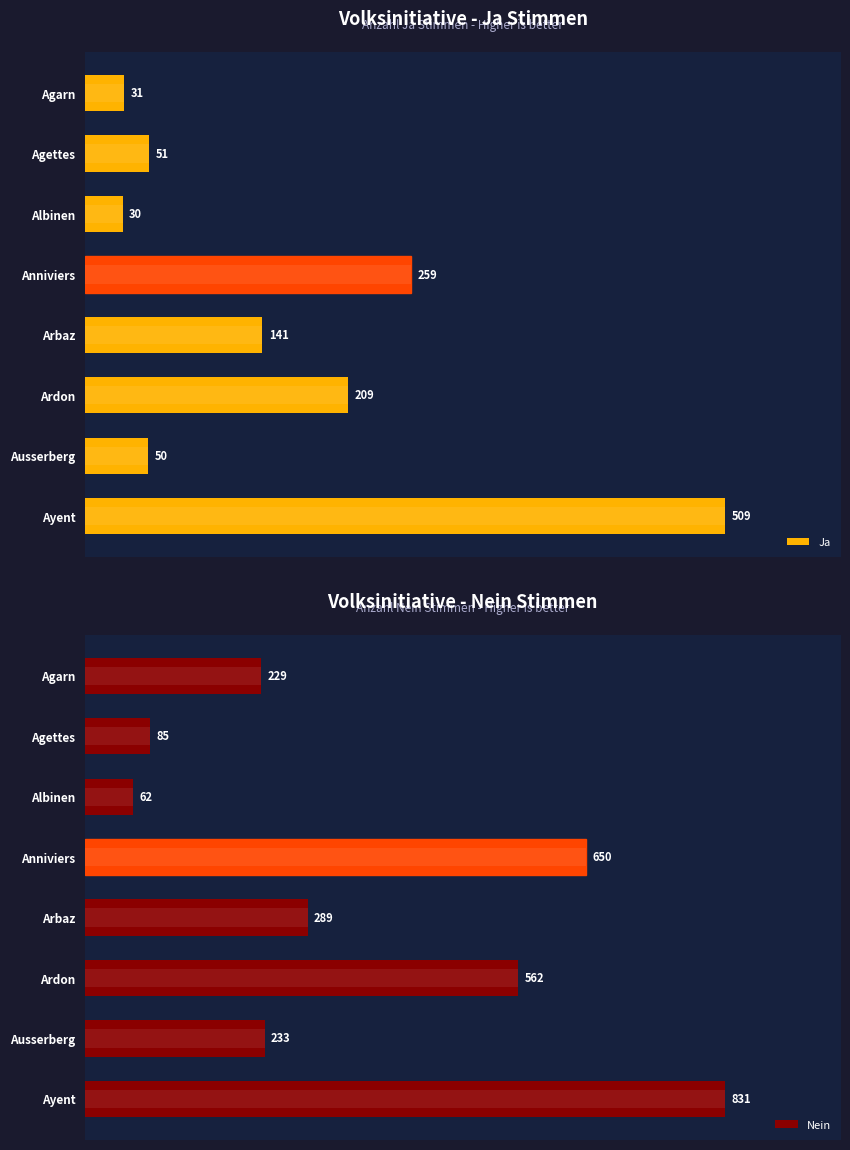

How many bars are there in total?

16